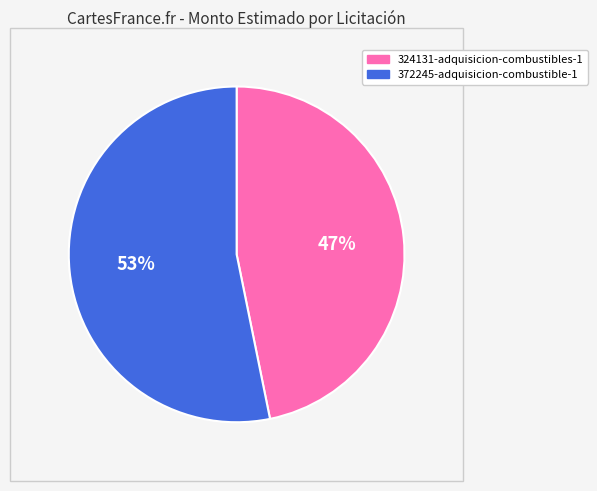

Which slice is the largest?

372245-adquisicion-combustible-1